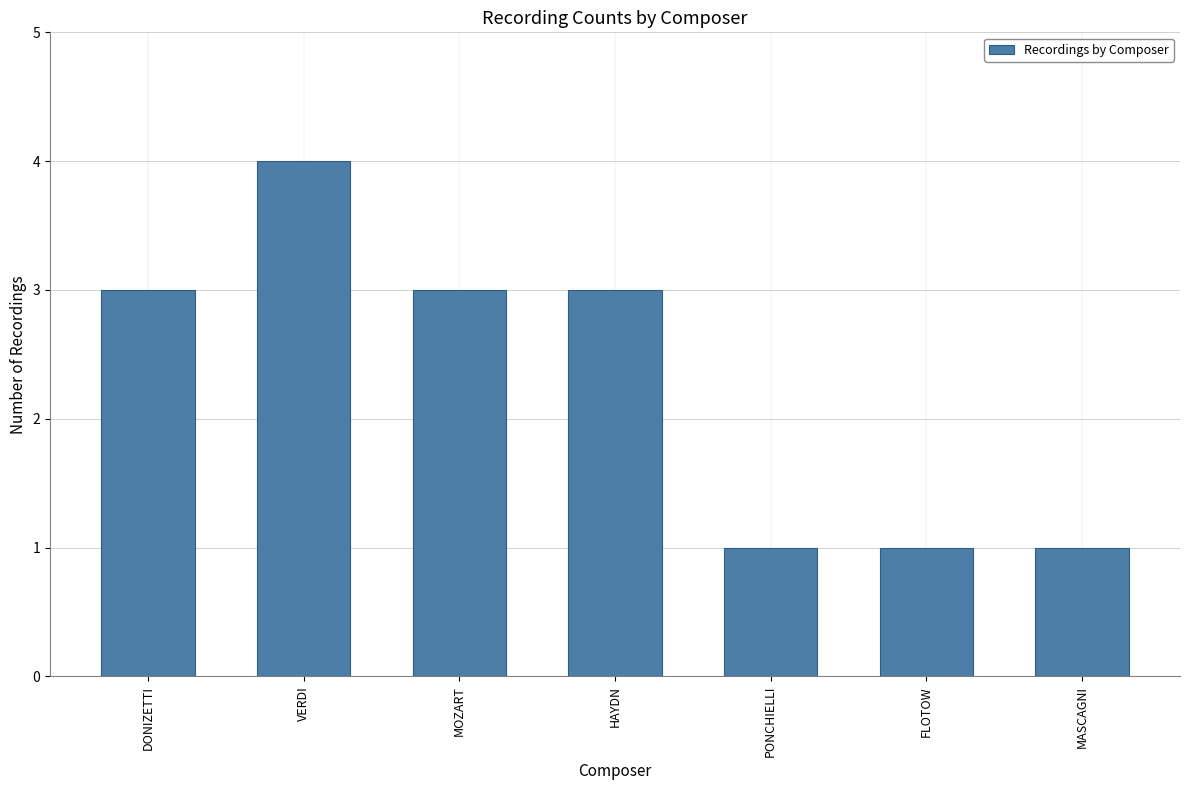

What is the value of the 2nd bar from the left?

4